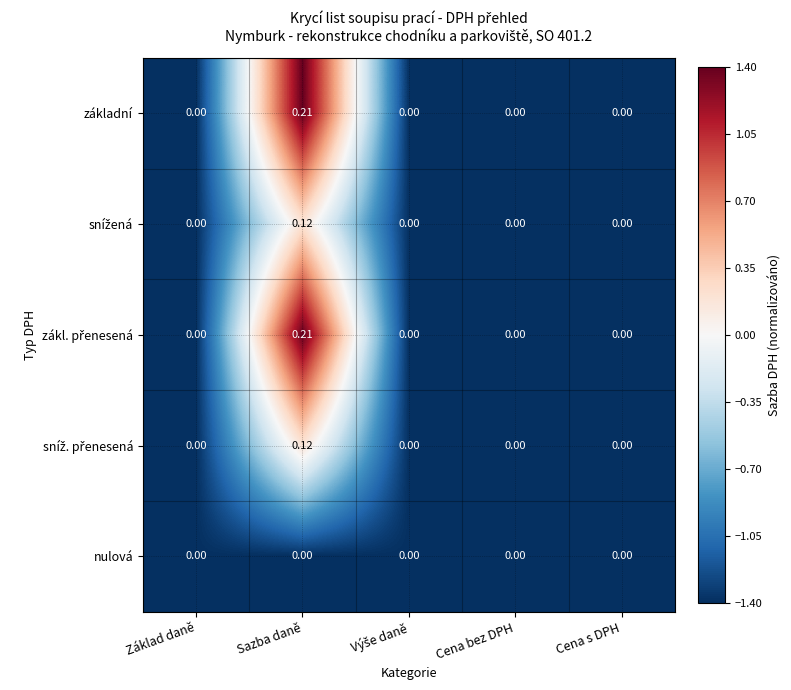

At which category is the sum across all series the highest?

Sazba daně